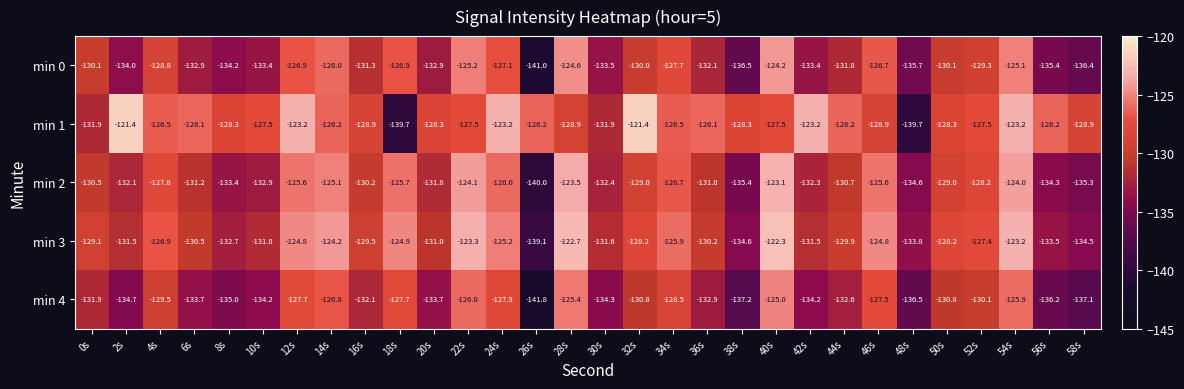

What is the greatest value displayed?

-121.4